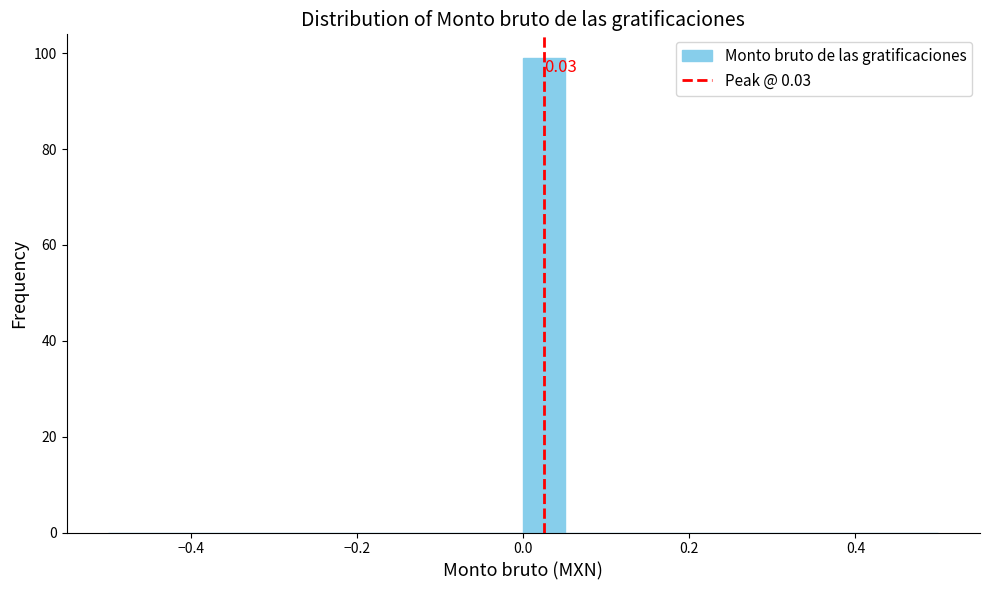

Read against the x-axis, roughly where is the centre of the tallest bar?

0.02